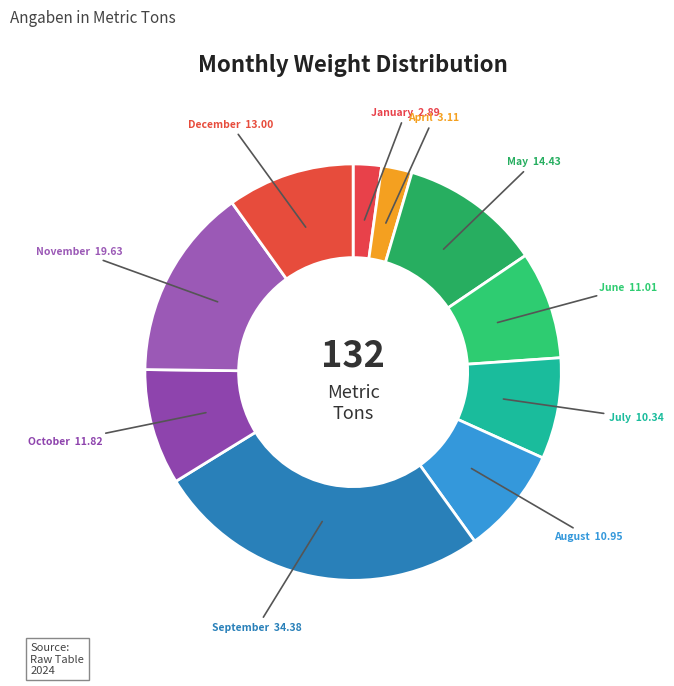

Is it true that August is 19% of the pie?

False